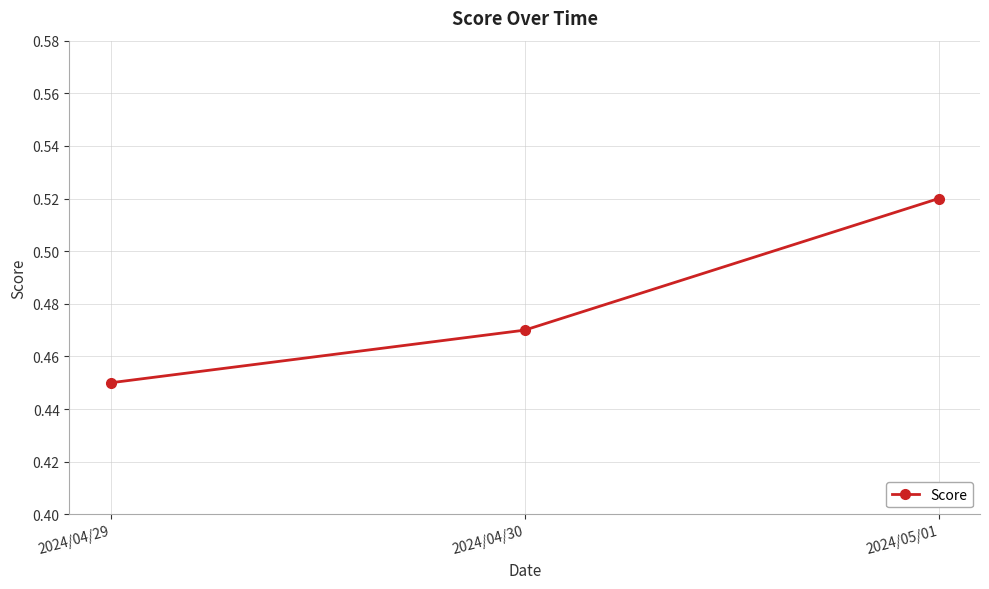

How many categories are shown in the chart?

3